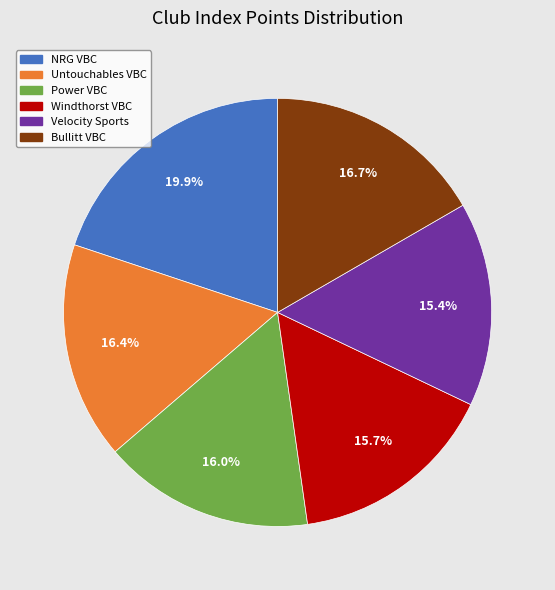

Which slice is the largest?

NRG VBC